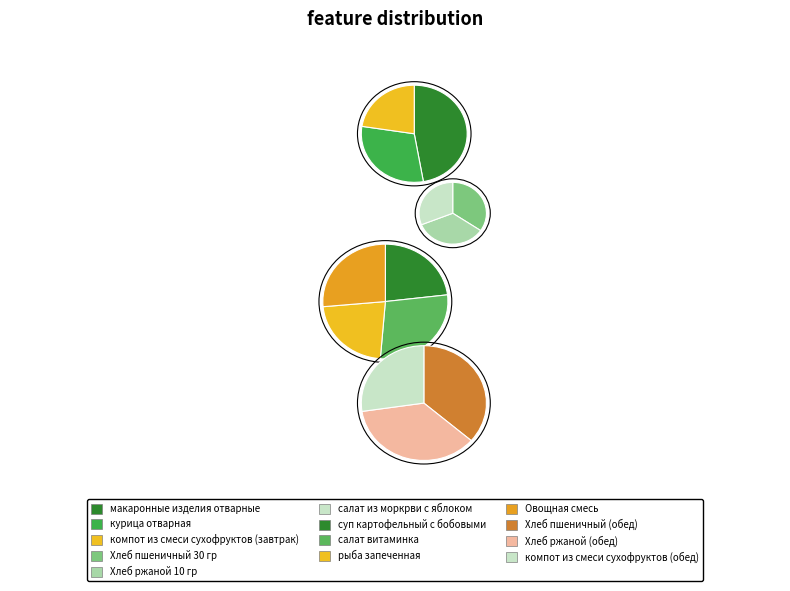

To the nearest percent, what portion does компот из смеси сухофруктов (завтрак) represent?

5%